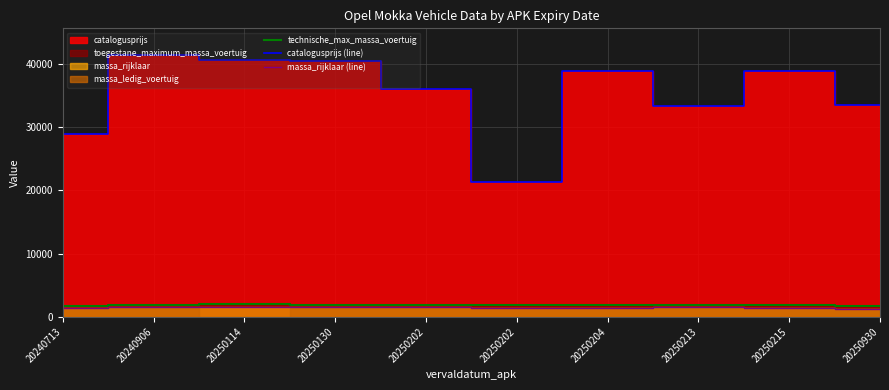

Reading left to right, transcribe all the data shown in this chart.

technische_max_massa_voertuig: 1781	1843	2015	1878	1879	1789	1879	1899	1879	1740
catalogusprijs (line): 28883	41428	40599	40338	35996	21322	38864	33226	38865	33531
massa_rijklaar (line): 1440	1523	1598	1560	1502	1425	1445	1524	1445	1295